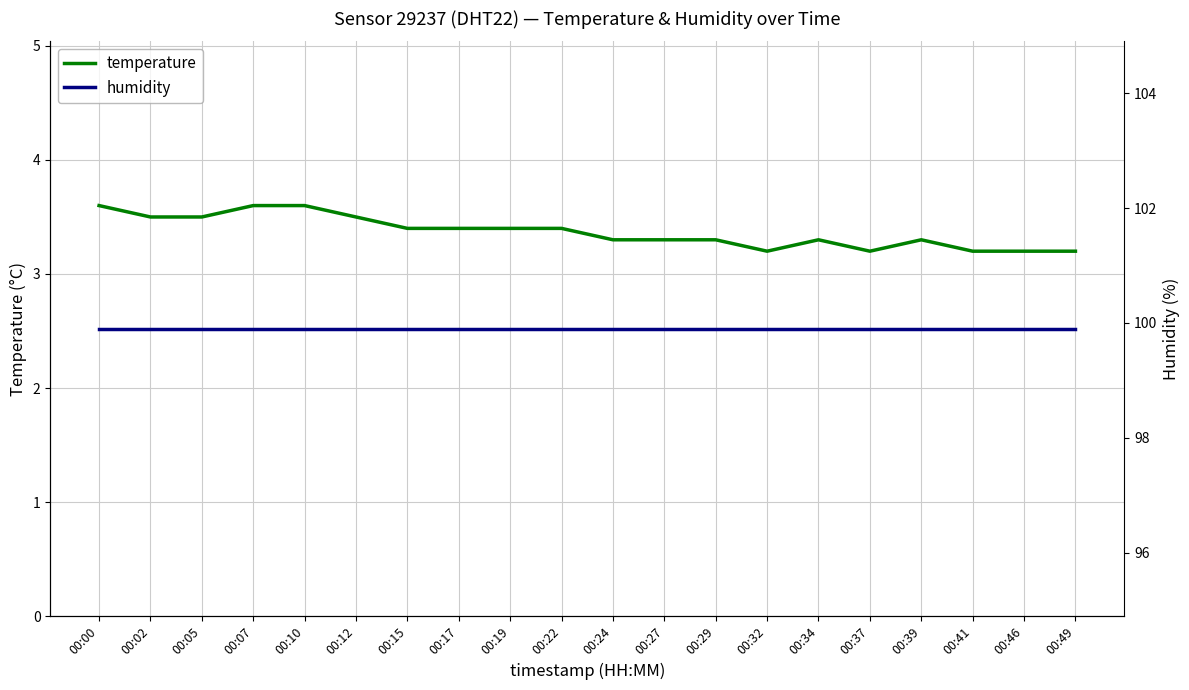

What is the average value of the humidity series?

99.9